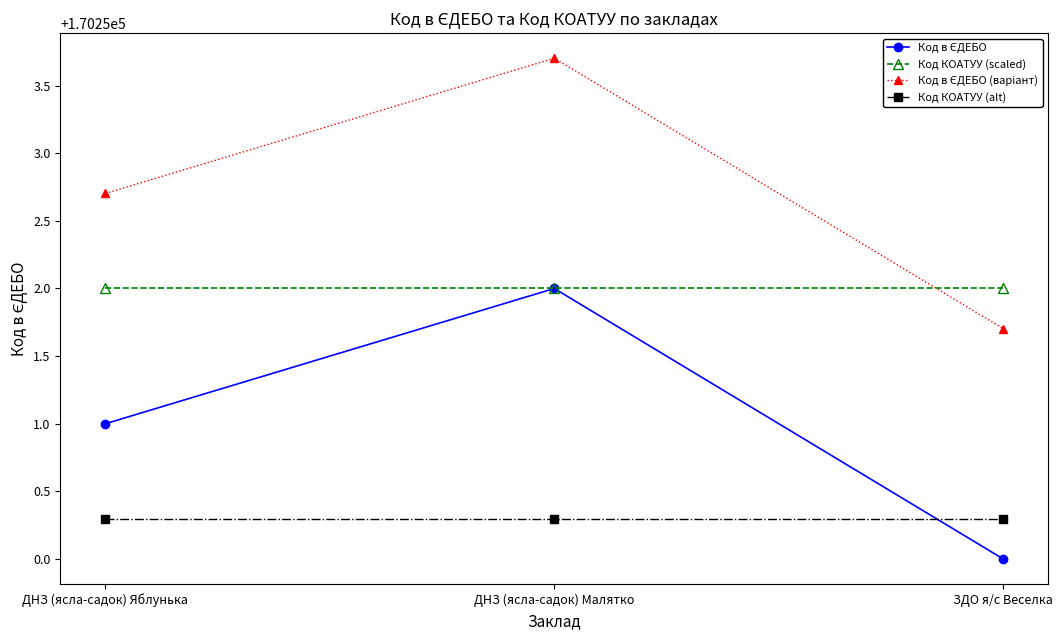

At which category does the chart reach its minimum across all series?

ЗДО я/с Веселка